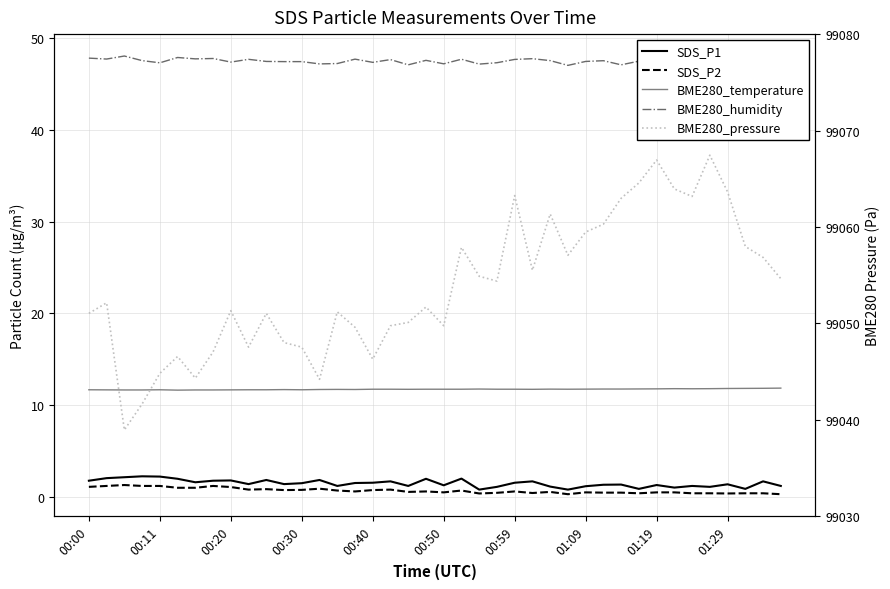

What is the label of the 4th point from the left?

00:30